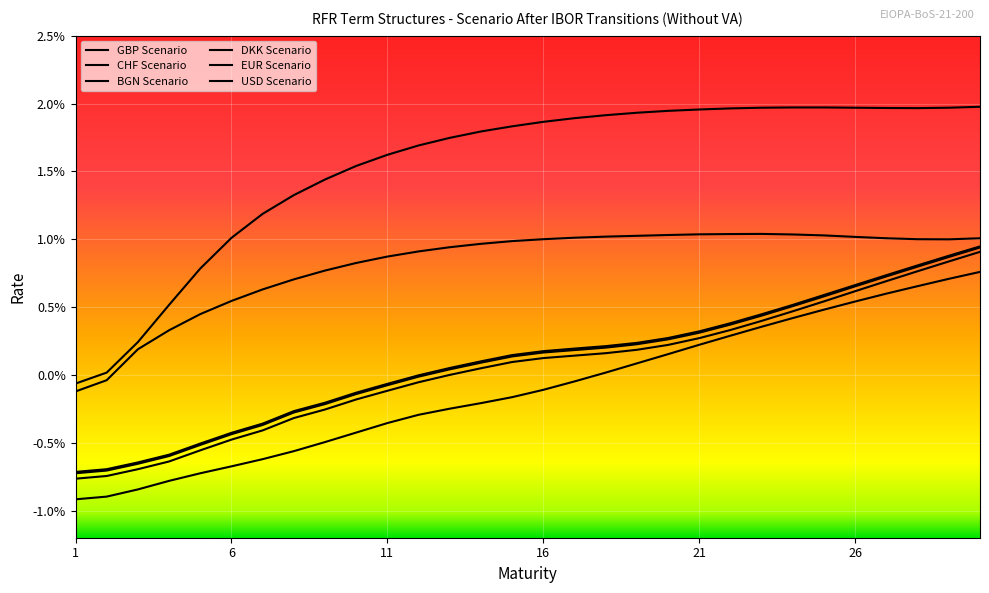

True or false: GBP Scenario and BGN Scenario intersect in this chart.

False